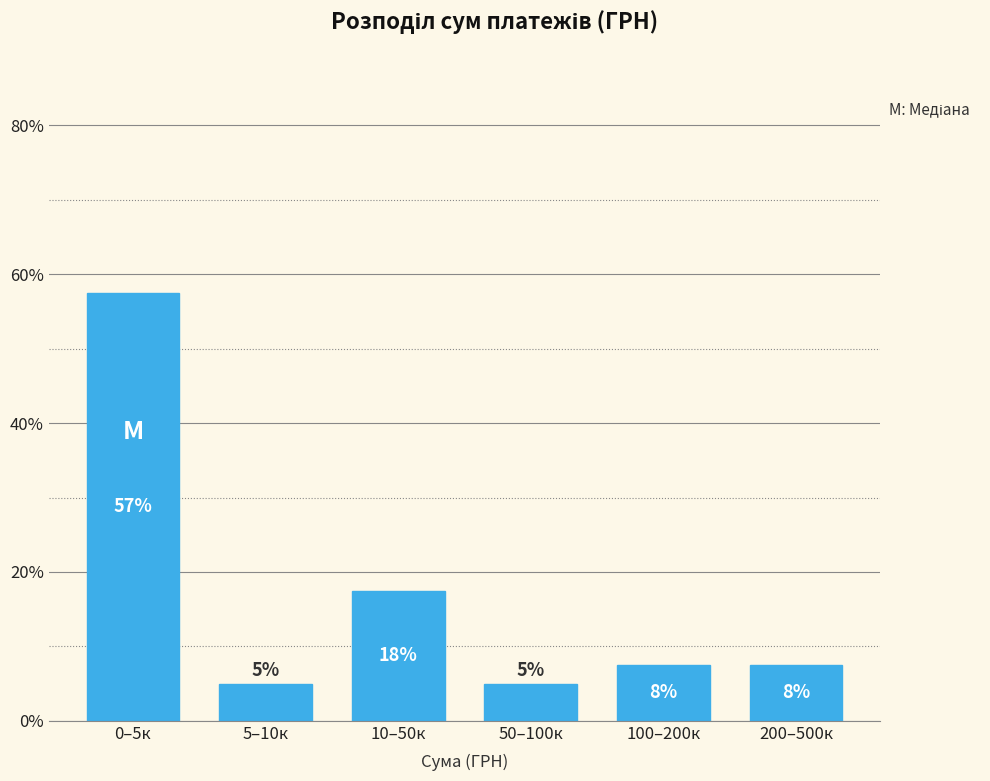

How many bars are there in total?

6